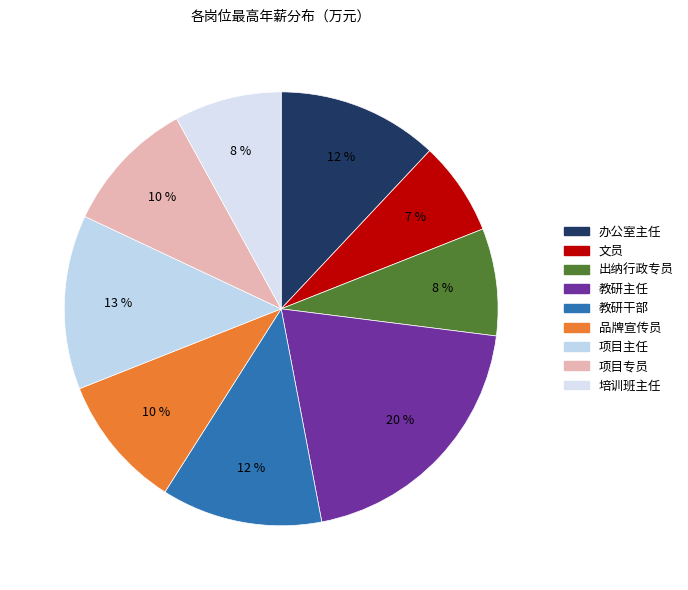

What portion of the pie excludes 文员?

93.0%